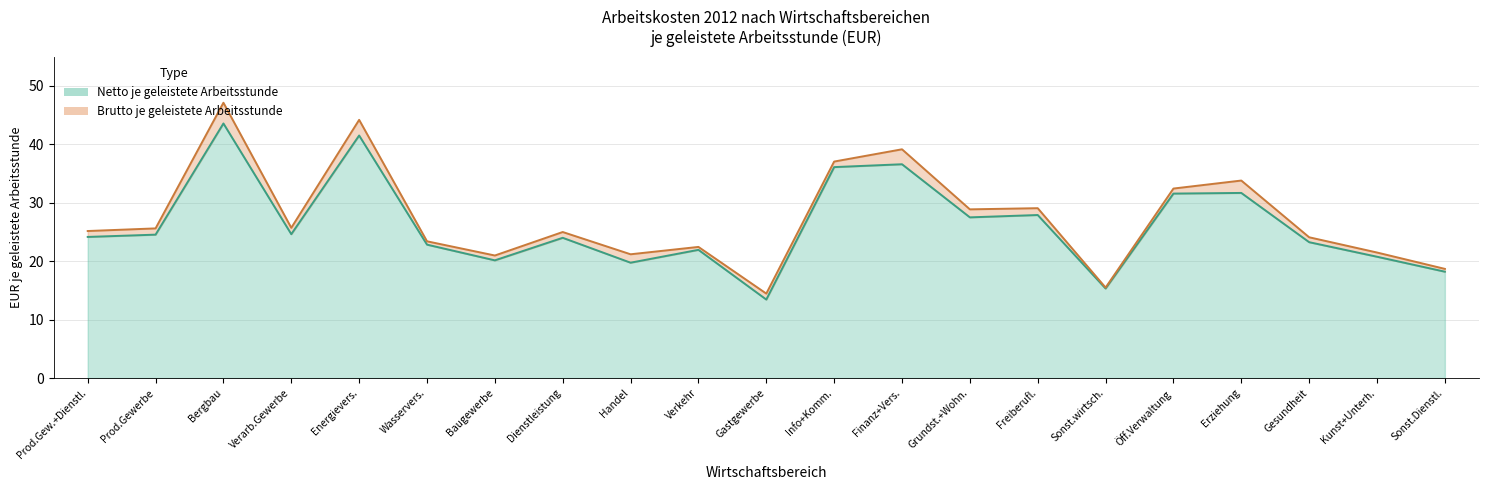

What are all the series names shown in the legend?

Netto je geleistete Arbeitsstunde, Brutto je geleistete Arbeitsstunde